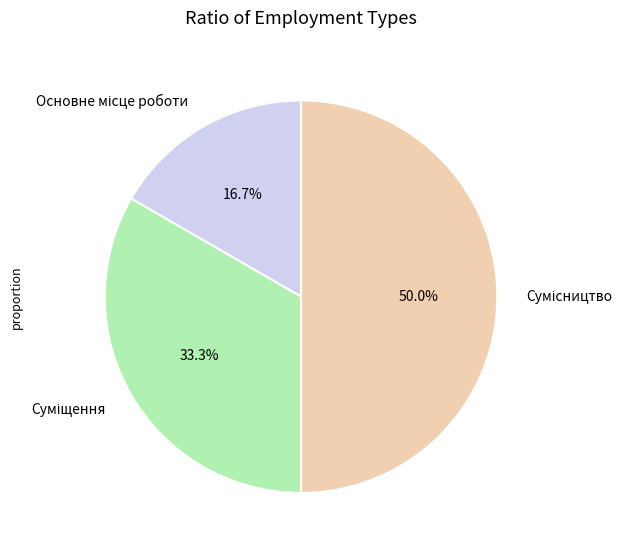

What is the smallest slice in the pie chart?

Основне місце роботи